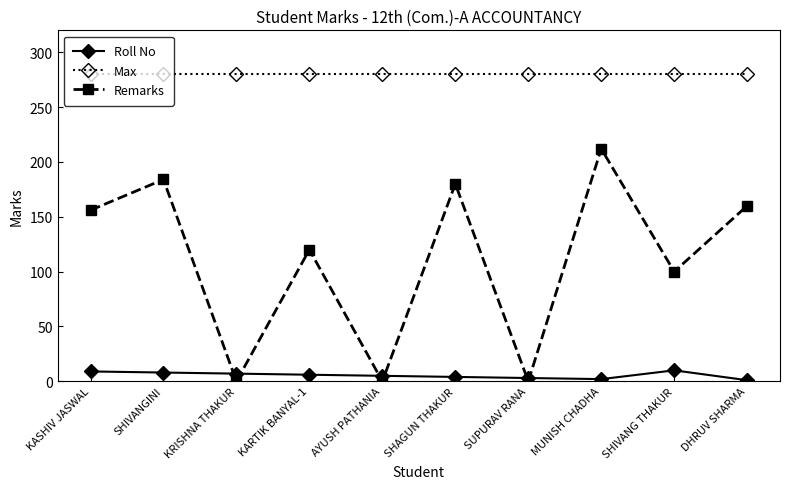

What position from the left is SHIVANG THAKUR?

9